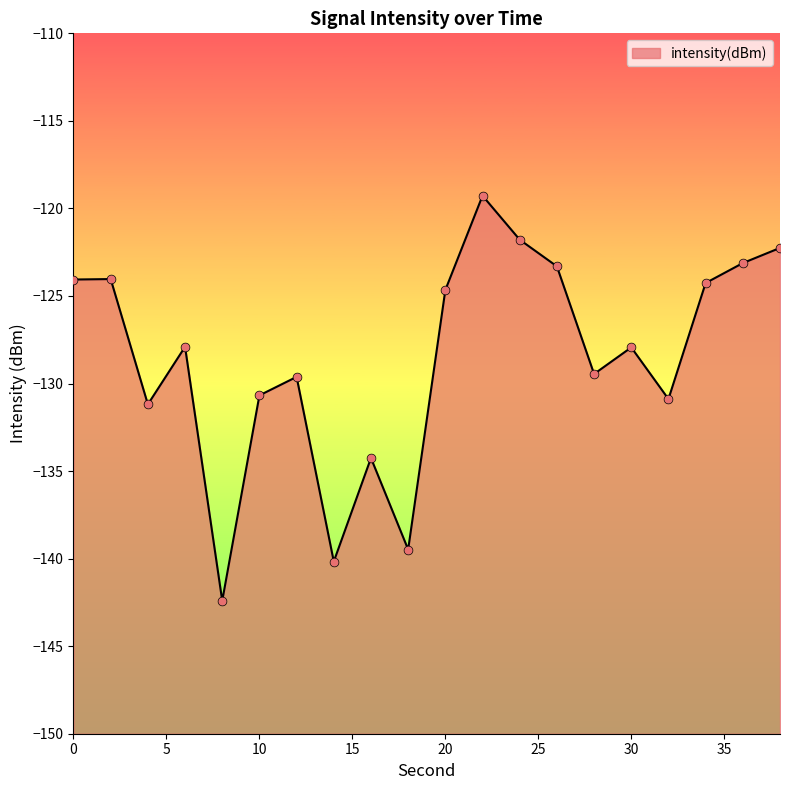

Between 16 and 4, which is larger?

4